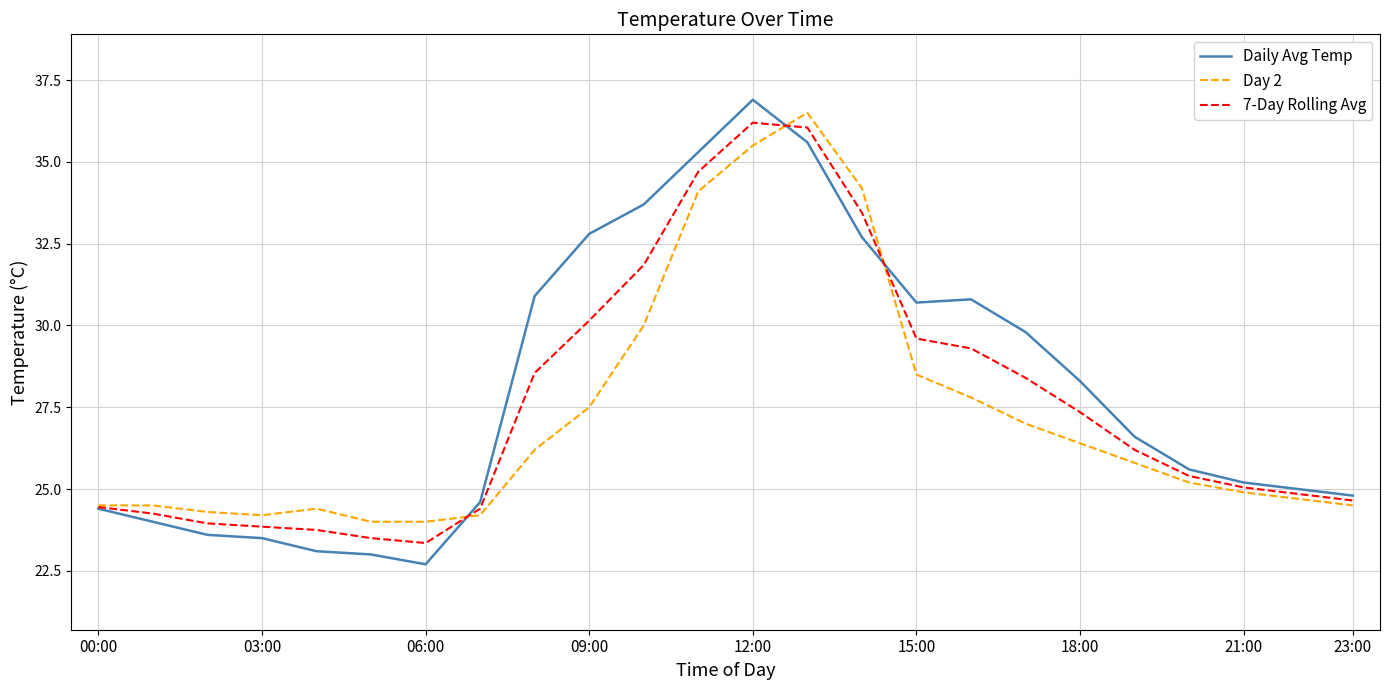

Which series has the widest spread of values?

Daily Avg Temp